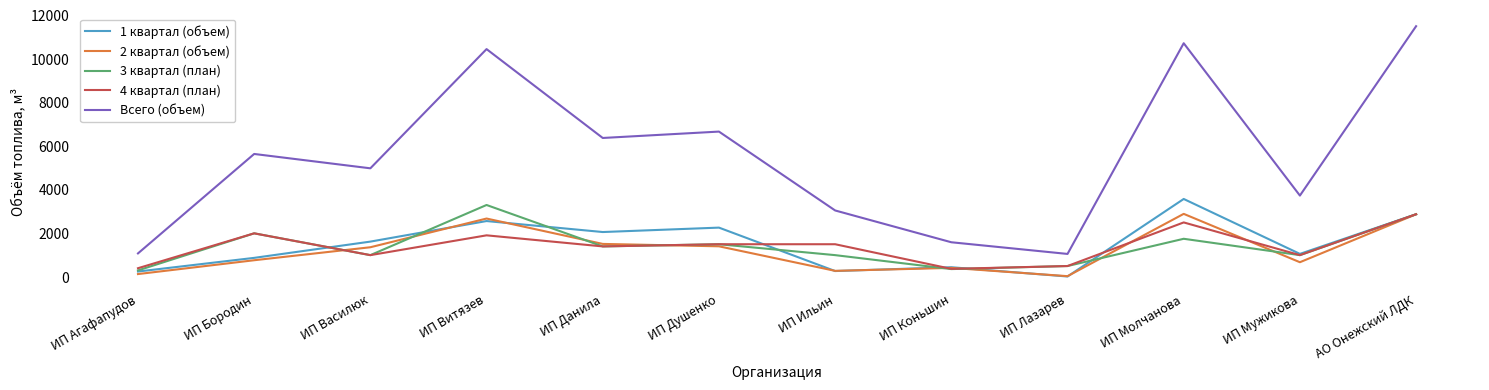

True or false: 1 квартал (объем) and Всего (объем) intersect in this chart.

False